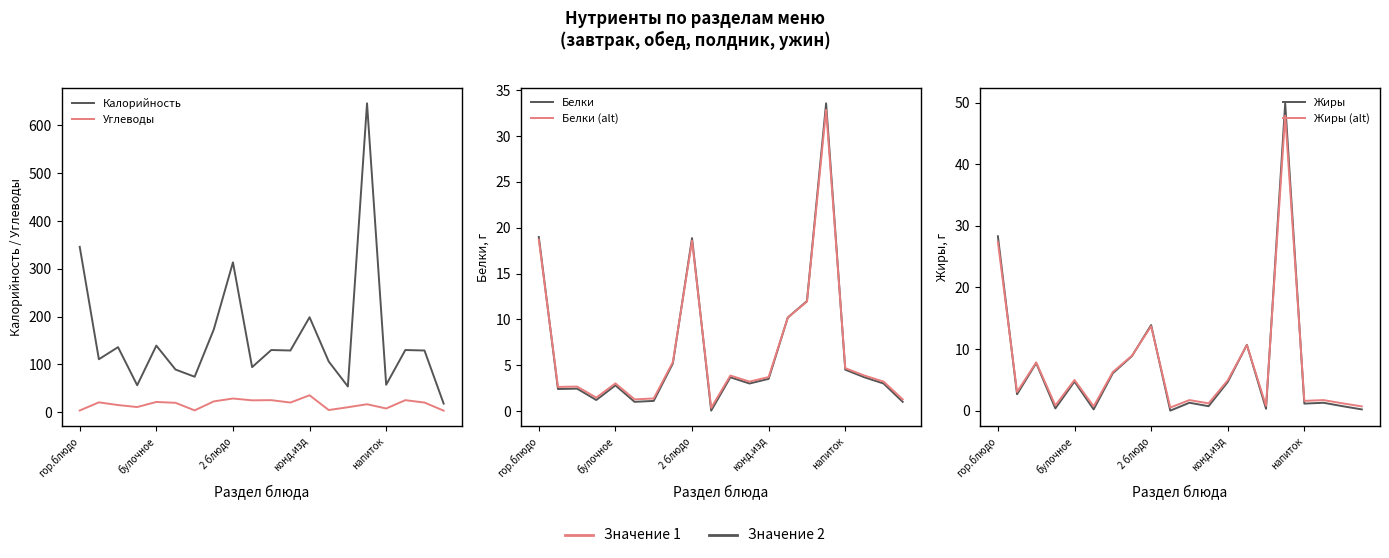

How many values in the Калорийность series exceed 129?

9